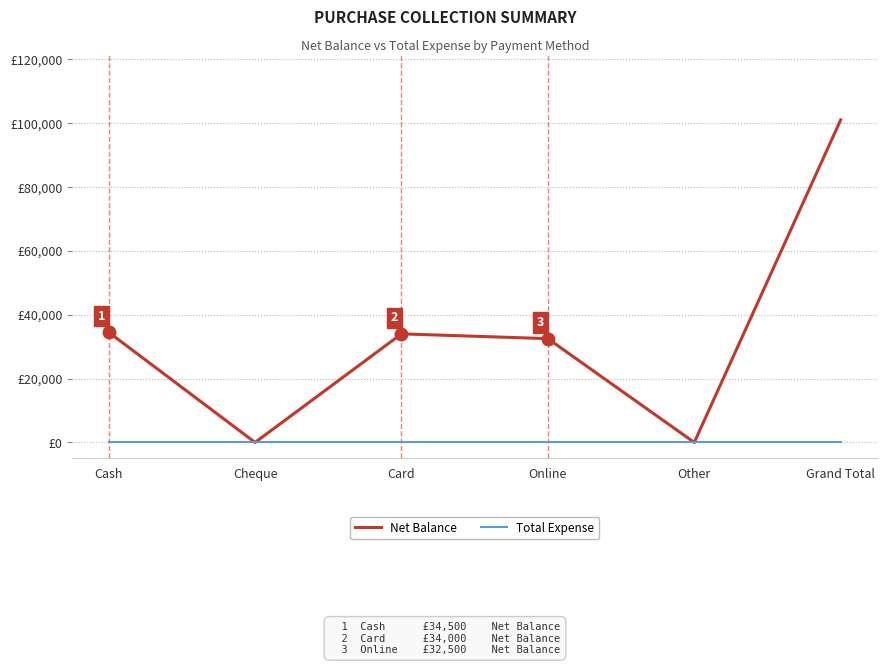

Reading left to right, extract all data points from this chart.

Net Balance: 34500	0	34000	32500	0	101000
Total Expense: 0	0	0	0	0	0